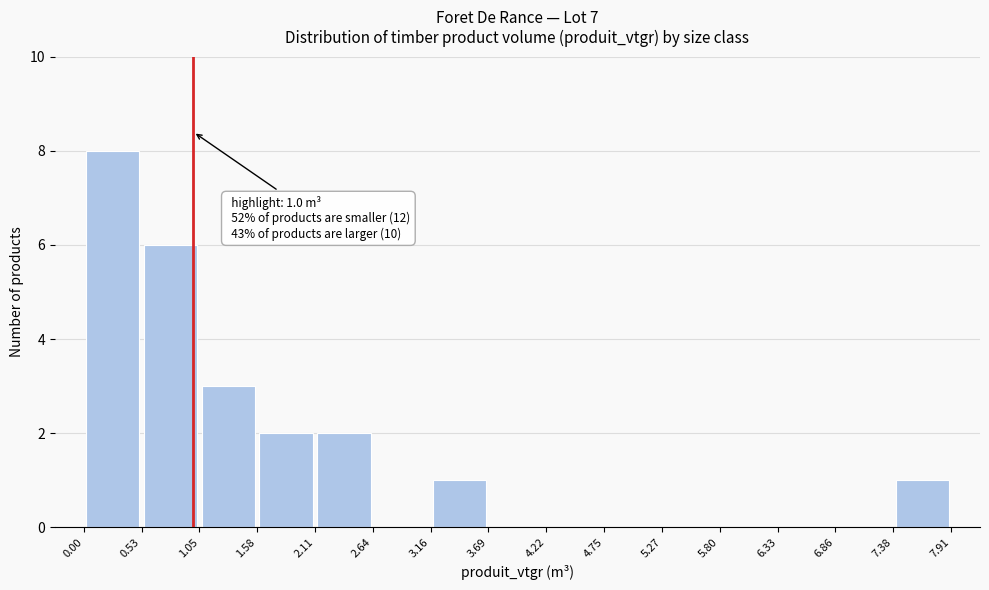

Which range on the x-axis has the tallest bar?

0.00 to 0.53